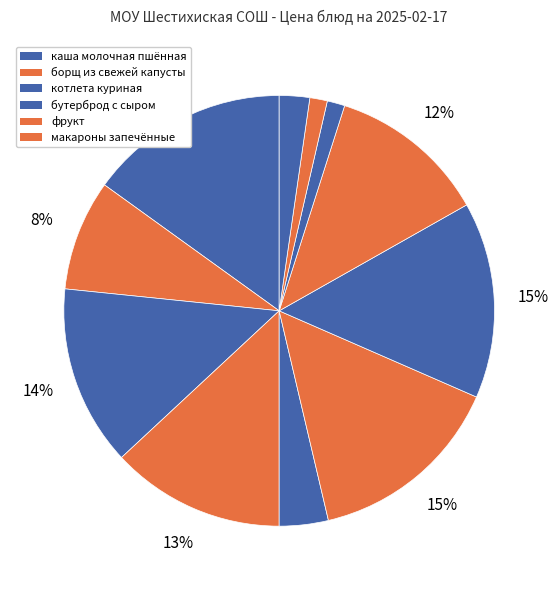

Count the number of slices in the pie.

11